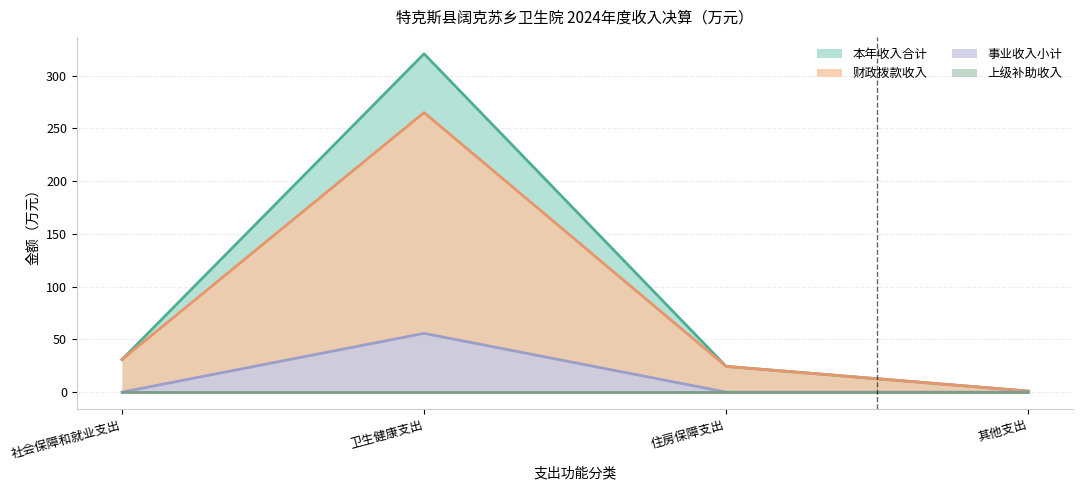

Read the 本年收入合计 value at 卫生健康支出.

320.7